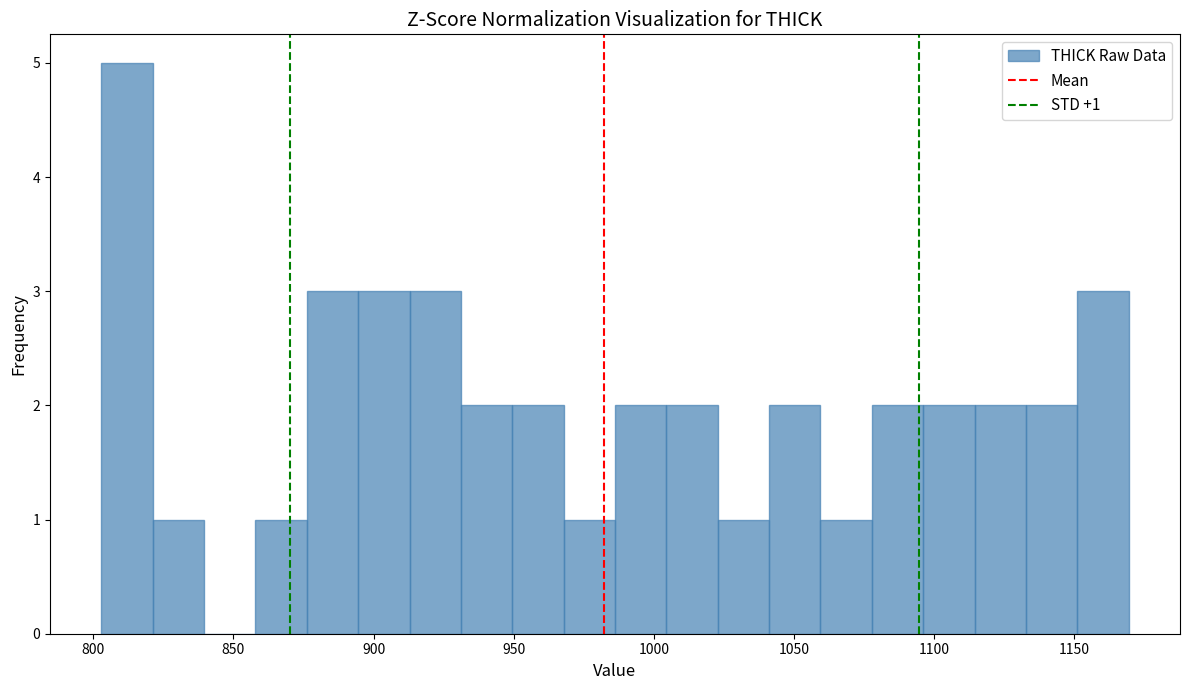

Read against the x-axis, roughly where is the centre of the tallest bar?

810